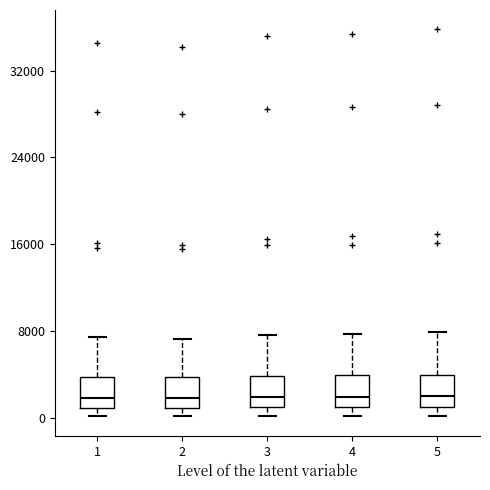

Reading left to right, read every box against the y-axis: the position of its median line, the range the box covers, and the ends of its whiskers. The values are not printed on the chart, so give them approximately, as read against the axis.

1: median 2000, box 1000 to 4000, whiskers 0 to 7000
2: median 2000, box 1000 to 4000, whiskers 0 to 7000
3: median 2000, box 1000 to 4000, whiskers 0 to 8000
4: median 2000, box 1000 to 4000, whiskers 0 to 8000
5: median 2000, box 1000 to 4000, whiskers 0 to 8000